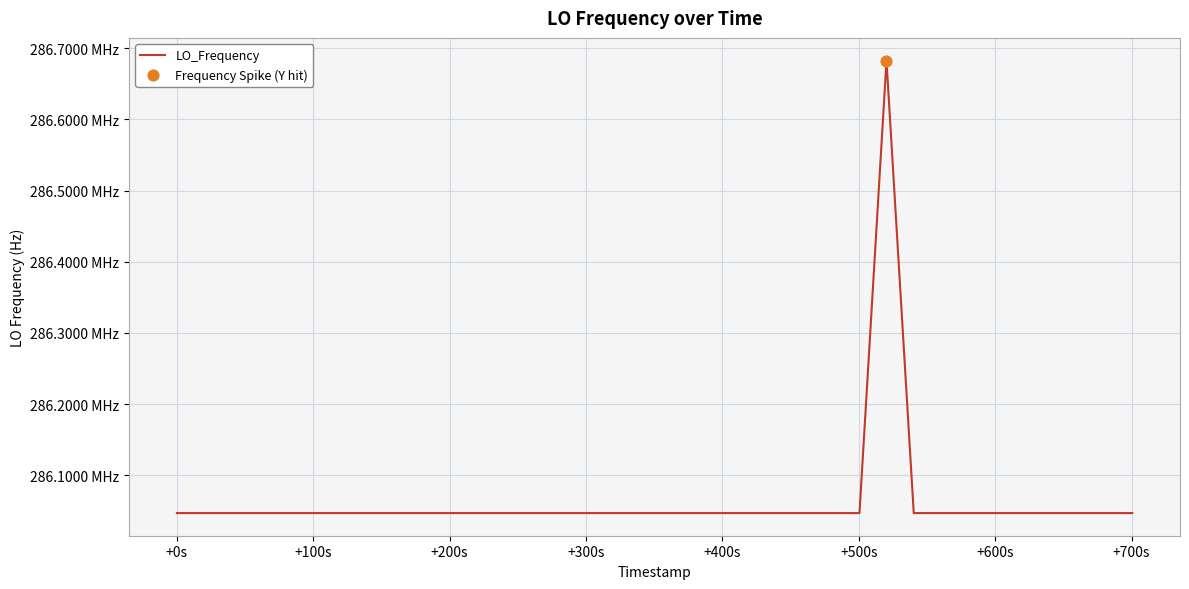

Does the chart have visible grid lines?

Yes